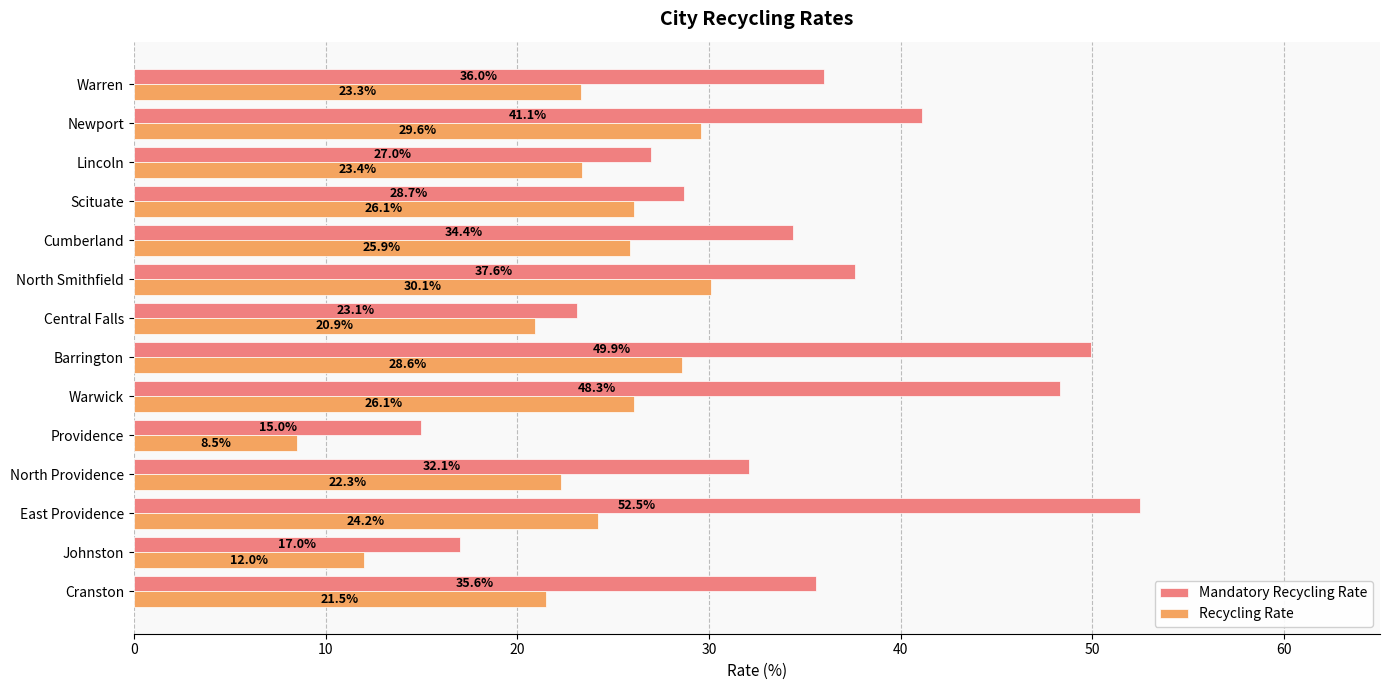

What is the approximate value of Recycling Rate at North Smithfield?

30.1